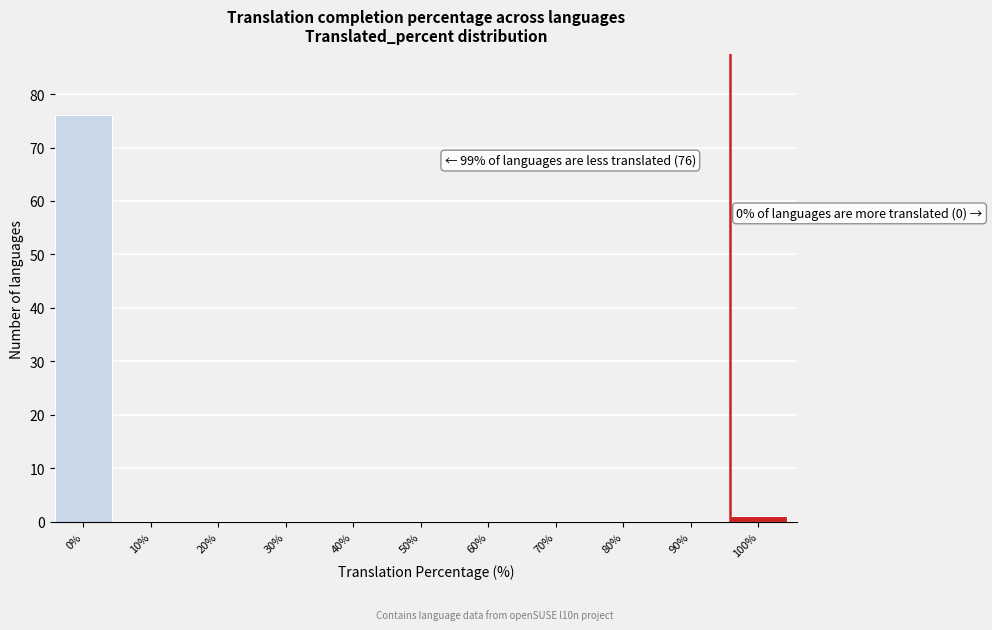

Reading left to right, list all the values displayed in this chart.

0%=76	10%=0	20%=0	30%=0	40%=0	50%=0	60%=0	70%=0	80%=0	90%=0	100%=1